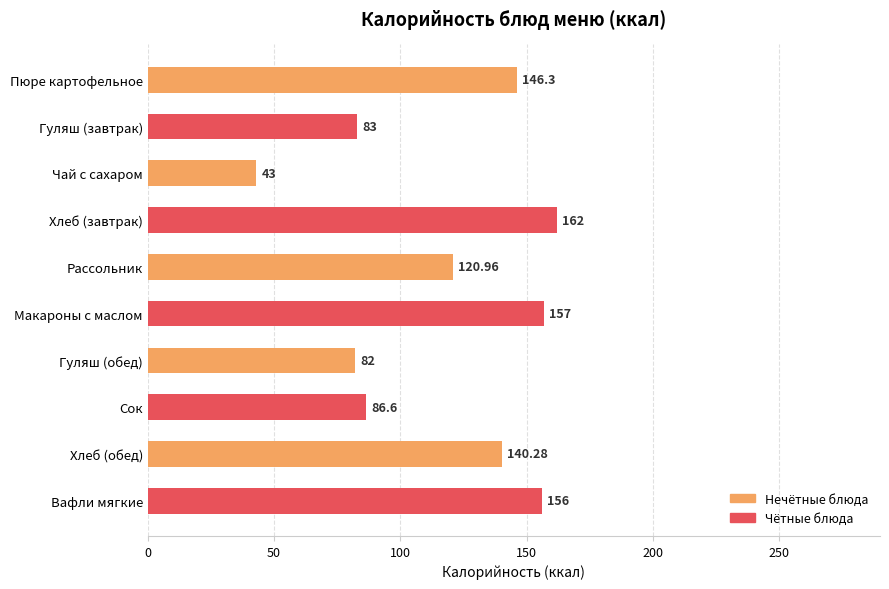

What is the minimum value shown in the chart?

43.0